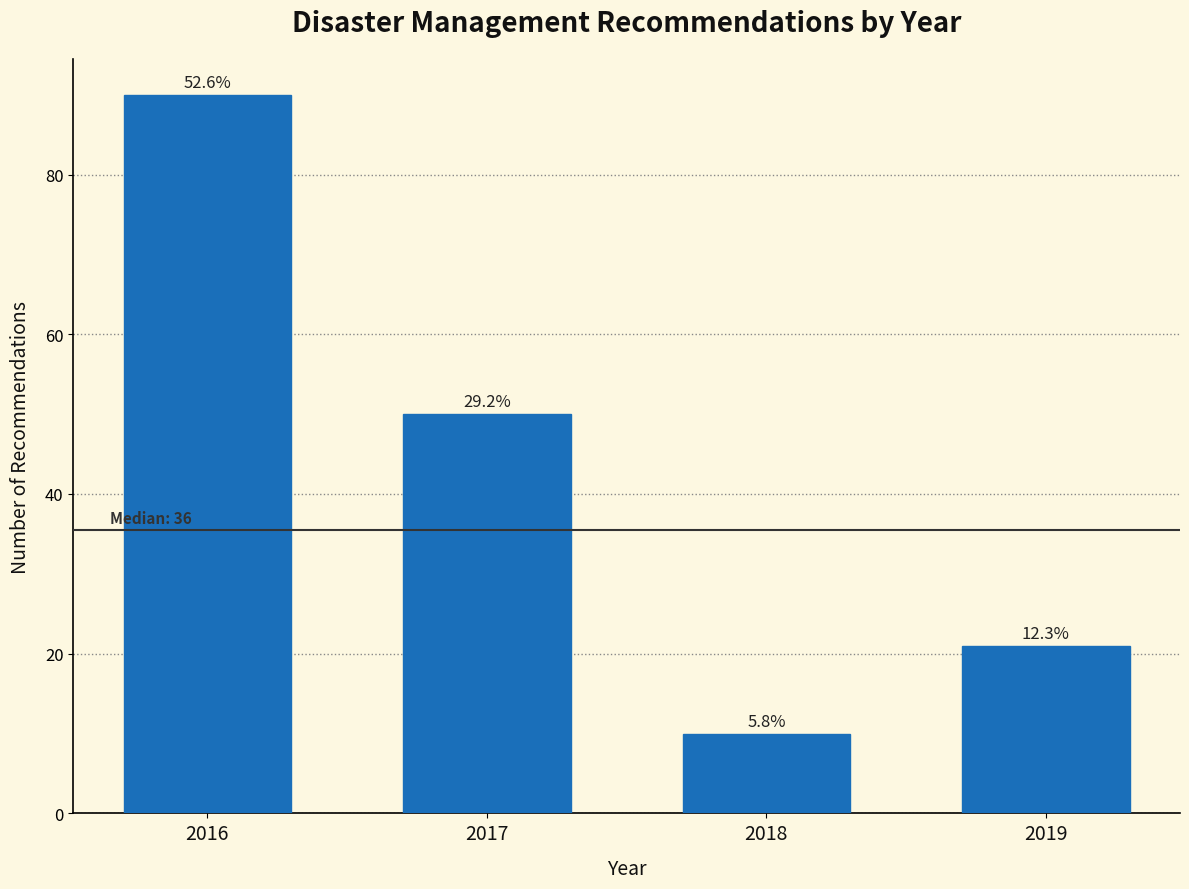

How many bars are there in total?

4